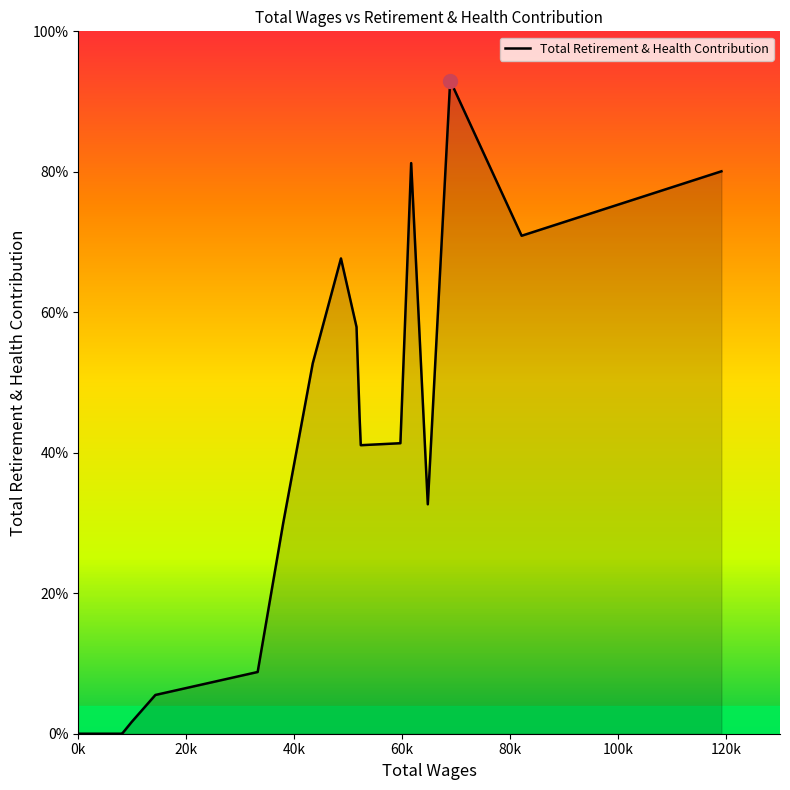

Is this an area chart (filled region under the line)?

Yes